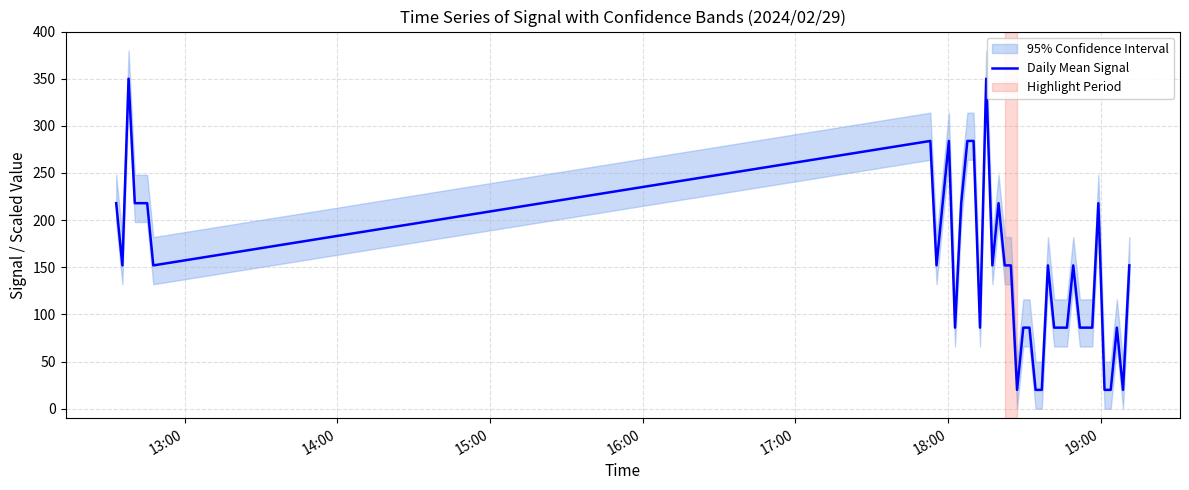

What is the maximum value for Daily Mean Signal?

350